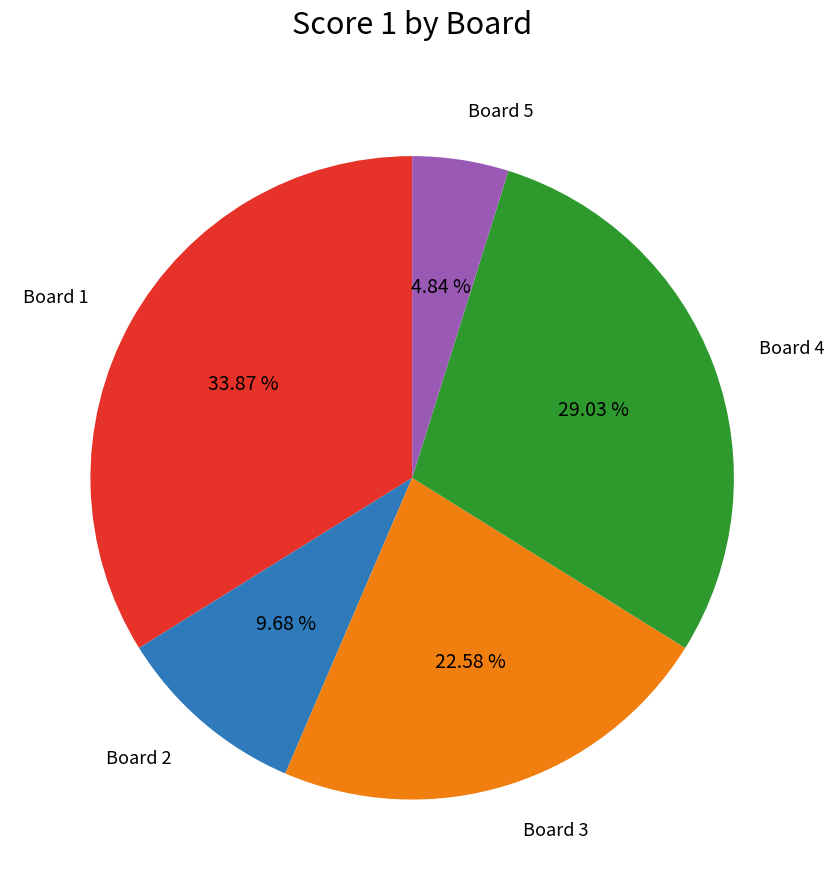

Is there a majority slice in this chart?

No